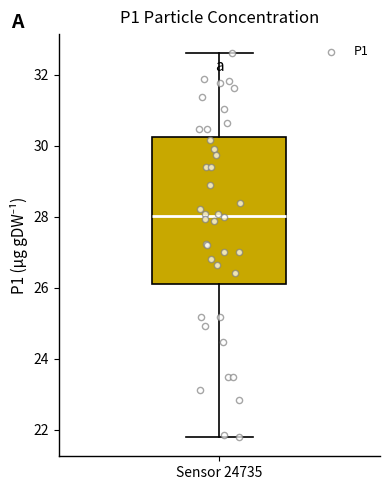

Transcribe this box plot: give where the median line is, the range the box spans, and where the two whiskers end, as read against the y-axis. The values are not printed on the chart, so give them approximately, as read against the axis.

median 28.0, box 26.2 to 30.2, whiskers 21.8 to 32.6